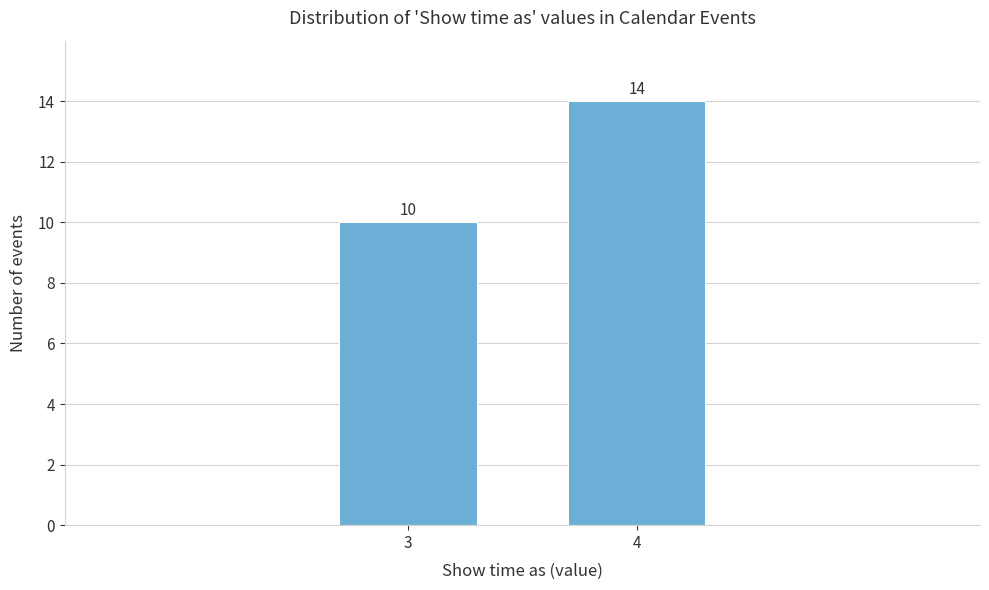

Reading left to right, extract all data points from this chart.

10	14